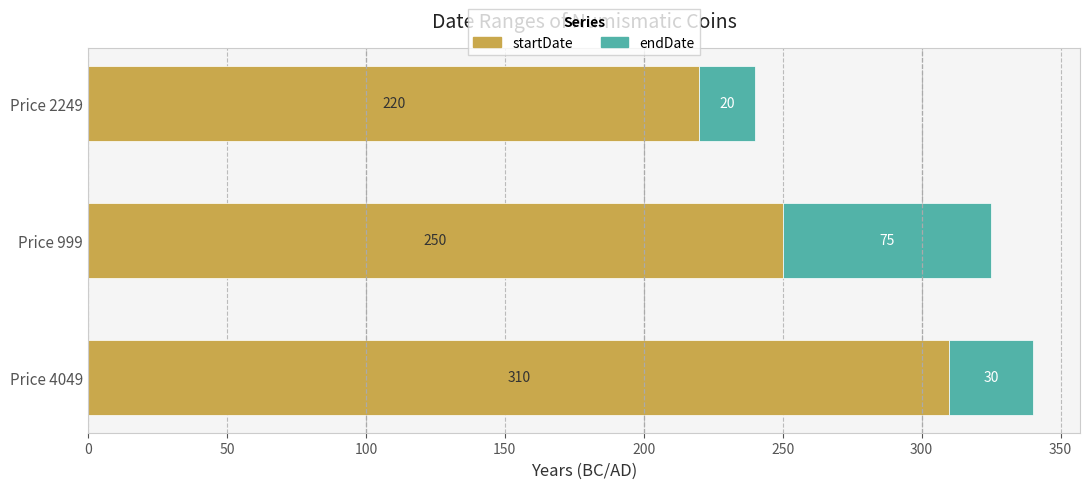

How many values in the startDate series are below 250?

1